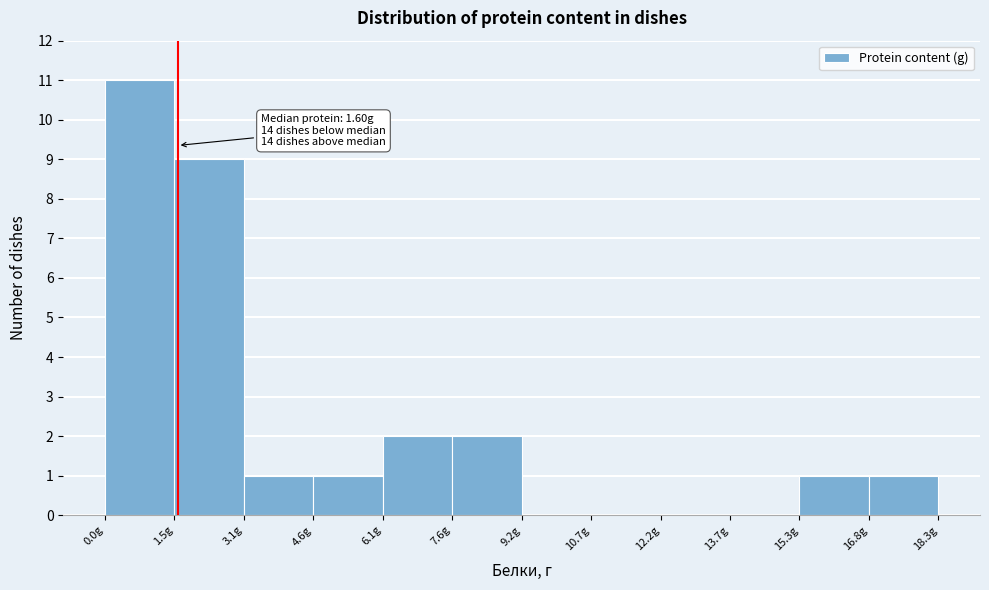

Which range on the x-axis has the tallest bar?

0.0 to 1.6